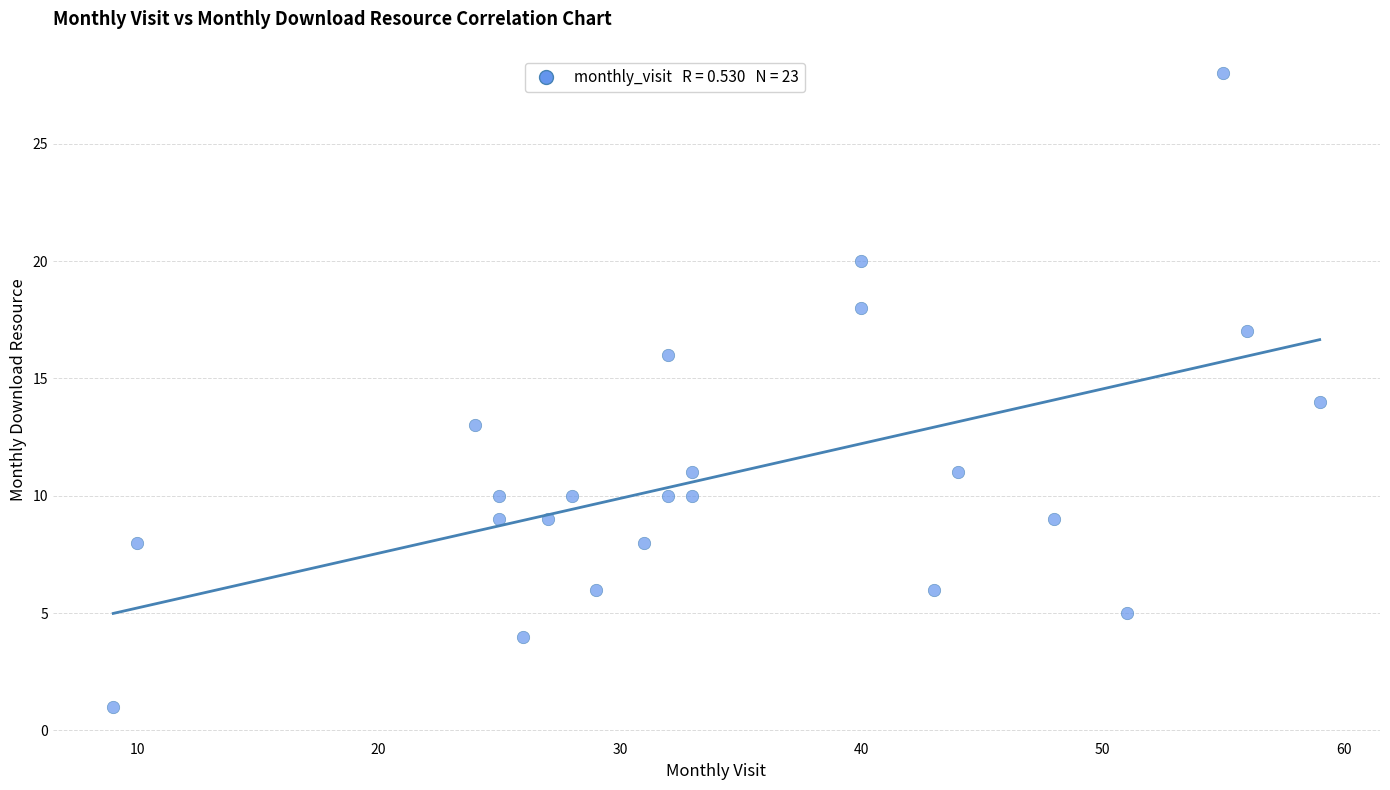

What is the range of X values (max minus min)?

50